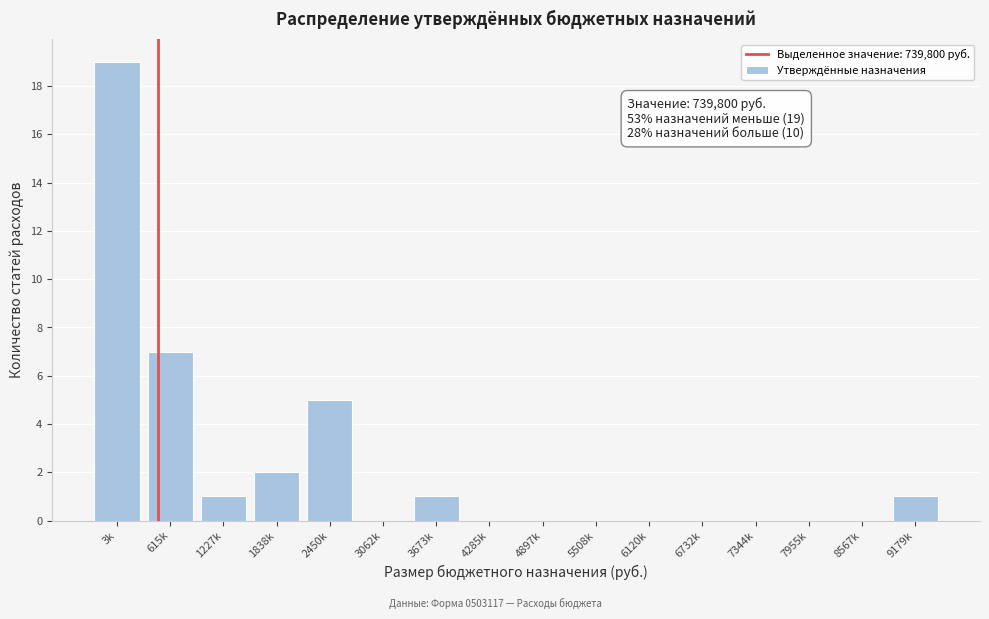

Reading left to right, extract all data points from this chart.

3k=19	615k=7	1227k=1	1838k=2	2450k=5	3062k=0	3673k=1	4285k=0	4897k=0	5508k=0	6120k=0	6732k=0	7344k=0	7955k=0	8567k=0	9179k=1